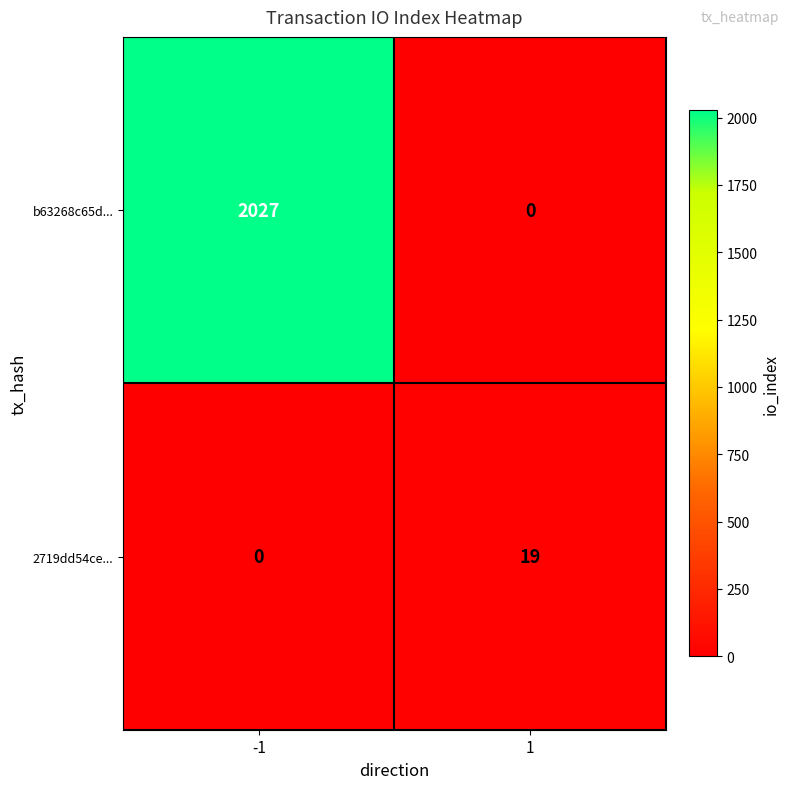

How many distinct data groups are displayed?

2